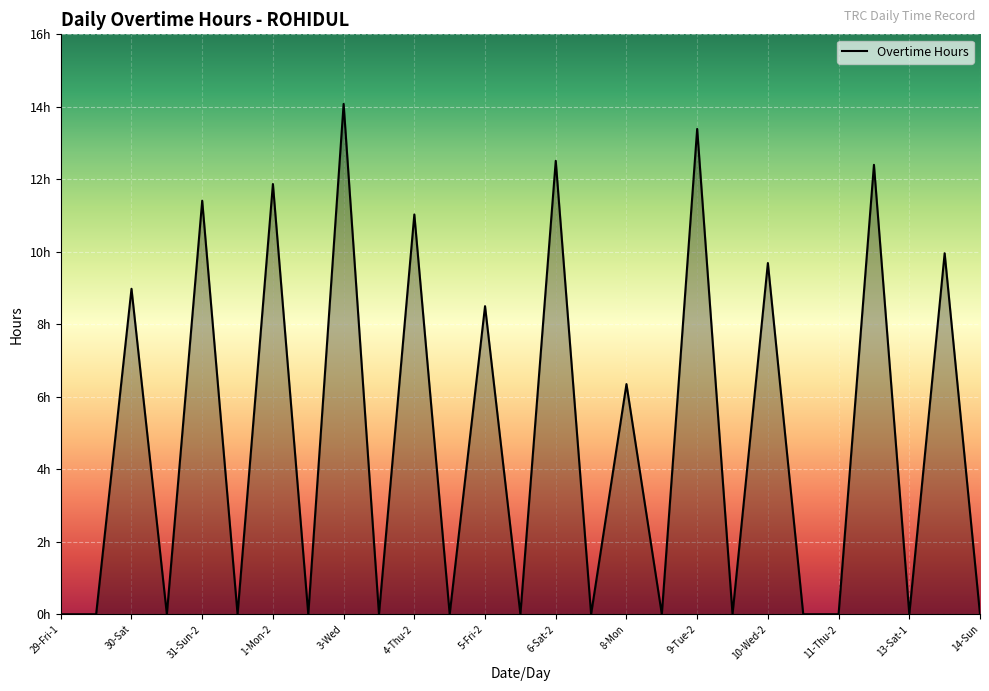

Reading left to right, transcribe all the data shown in this chart.

0.0	0.0	9.0	0.0	11.4	0.0	11.9	0.0	14.1	0.0	11.0	0.0	8.5	0.0	12.5	0.0	6.3	0.0	13.4	0.0	9.7	0.0	0.0	12.4	0.0	10.0	0.0